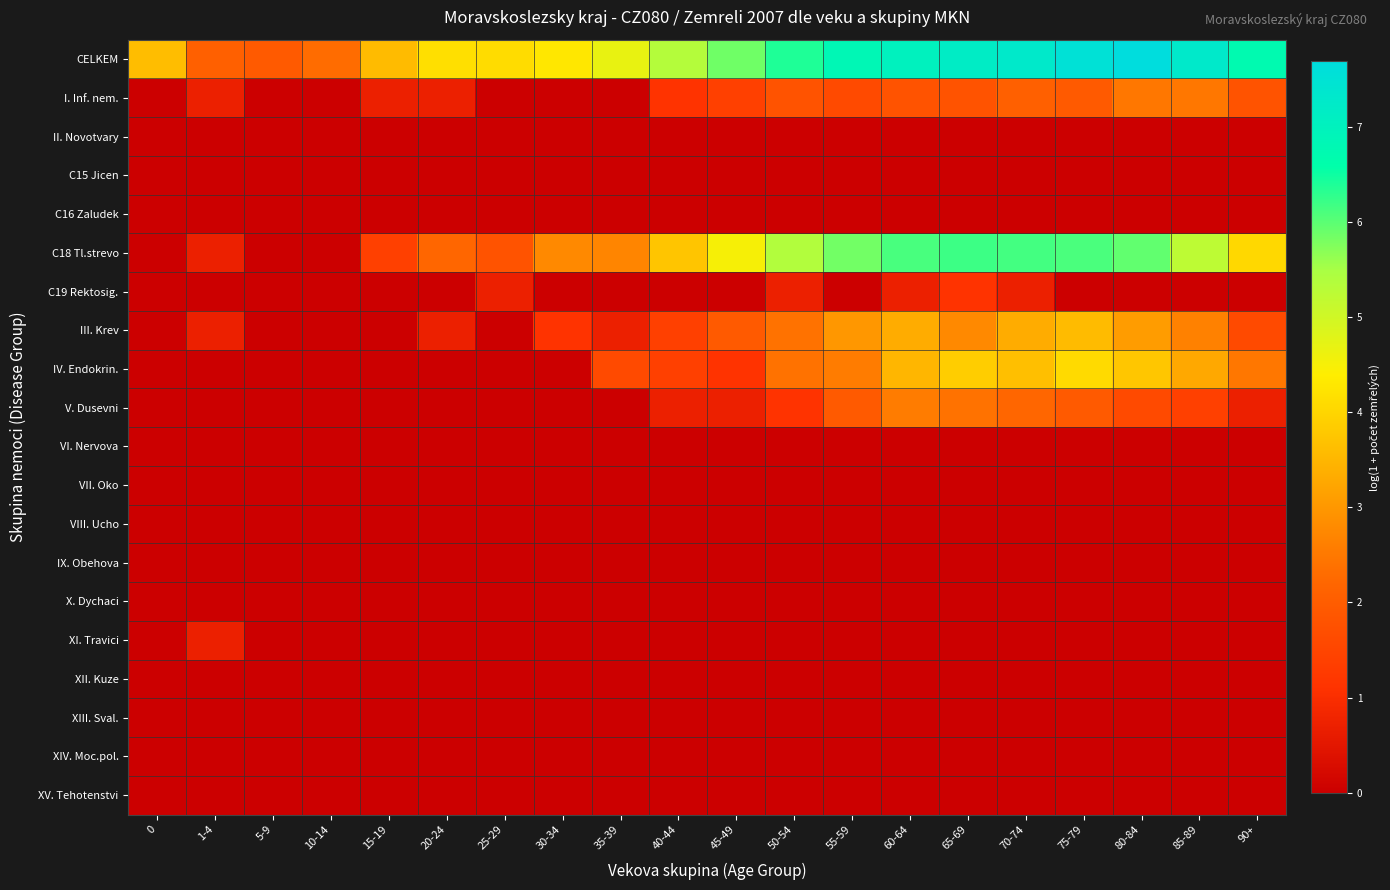

Rank the series by their maximum value, from highest to lowest.

CELKEM, C18 Tl.strevo, IV. Endokrin., III. Krev, V. Dusevni, I. Inf. nem., C19 Rektosig., XI. Travici, II. Novotvary, C15 Jicen, C16 Zaludek, VI. Nervova, VII. Oko, VIII. Ucho, IX. Obehova, X. Dychaci, XII. Kuze, XIII. Sval., XIV. Moc.pol., XV. Tehotenstvi